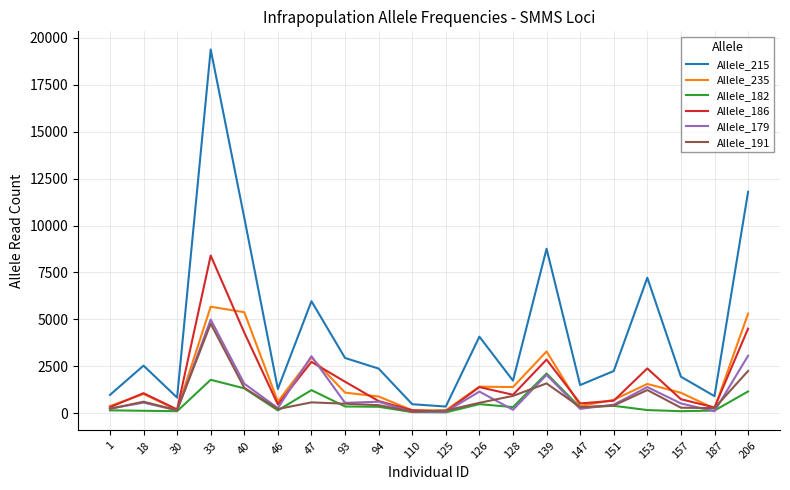

At which category is the sum across all series the highest?

33